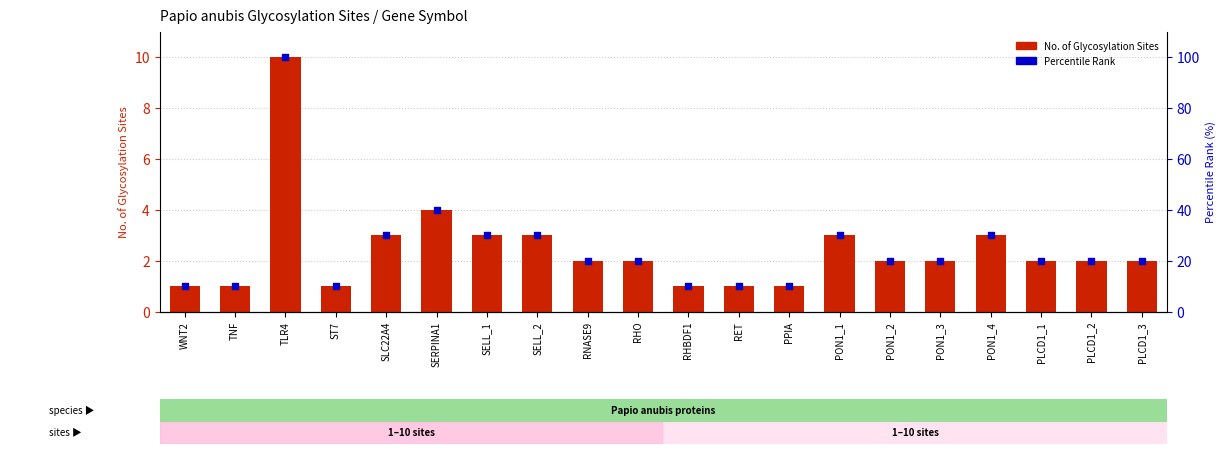

What is the total value across all series at SELL_1?

33